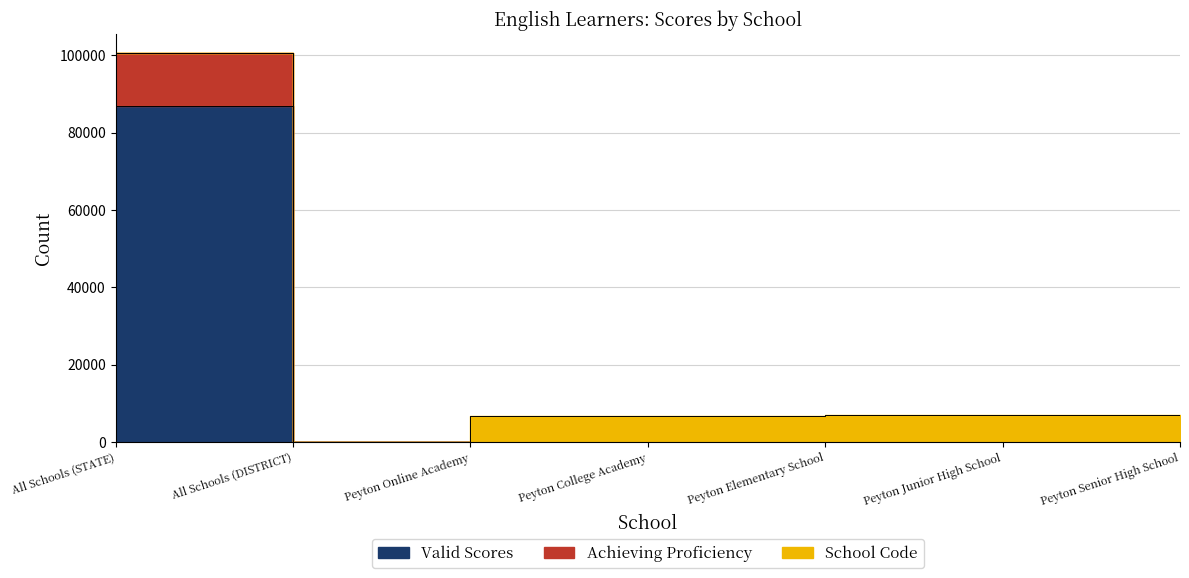

What is the sum of the Valid Scores values at Peyton Junior High School and Peyton Senior High School?

16